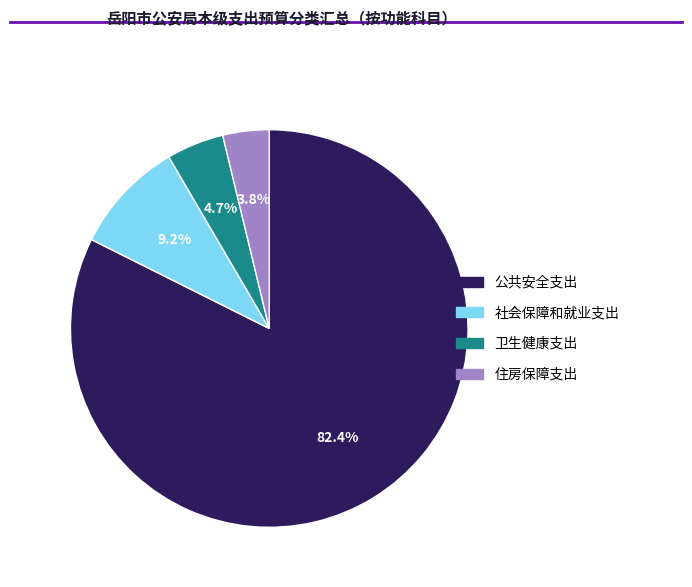

To the nearest percent, what is the difference between the largest and smallest slice percentages?

79%